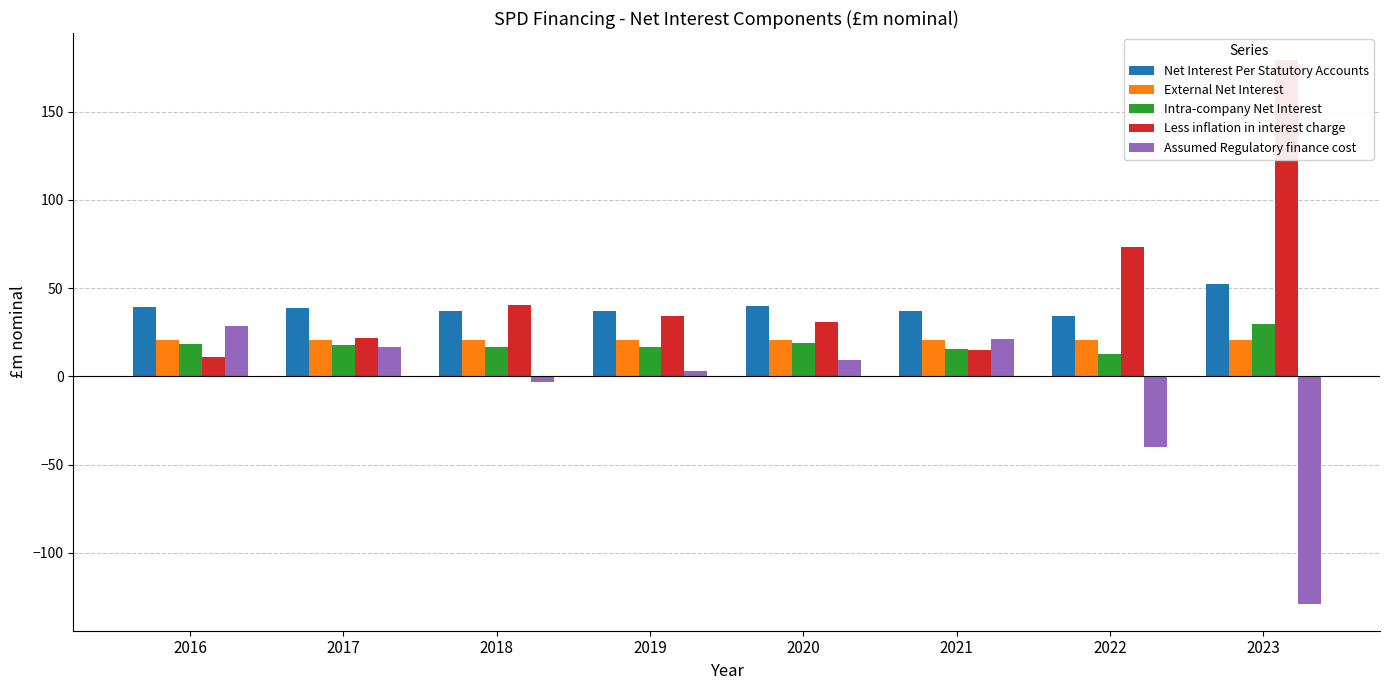

What is the smallest value displayed?

-128.8